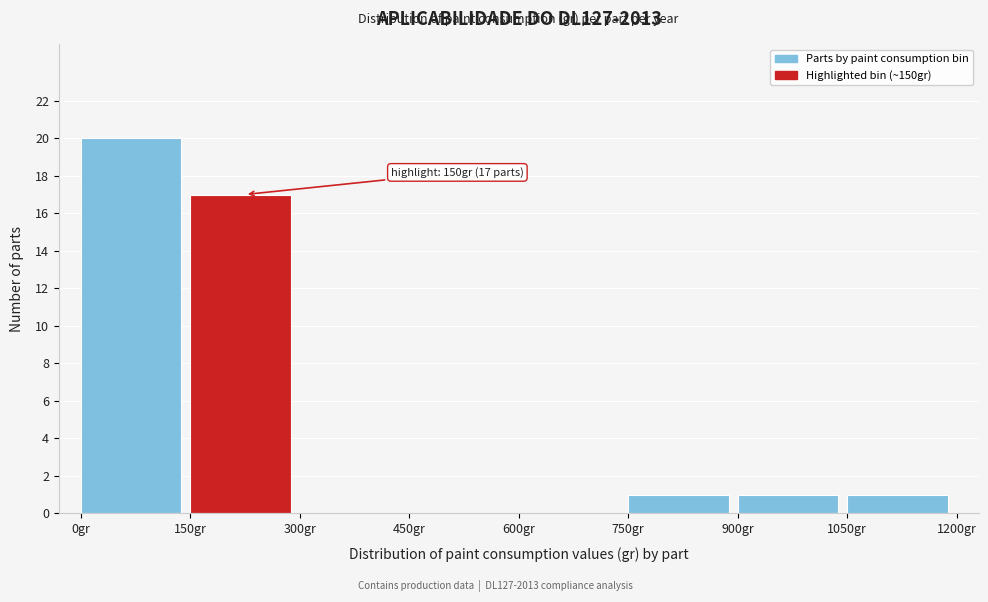

Over which range of the x-axis is the bar tallest?

0 to 150